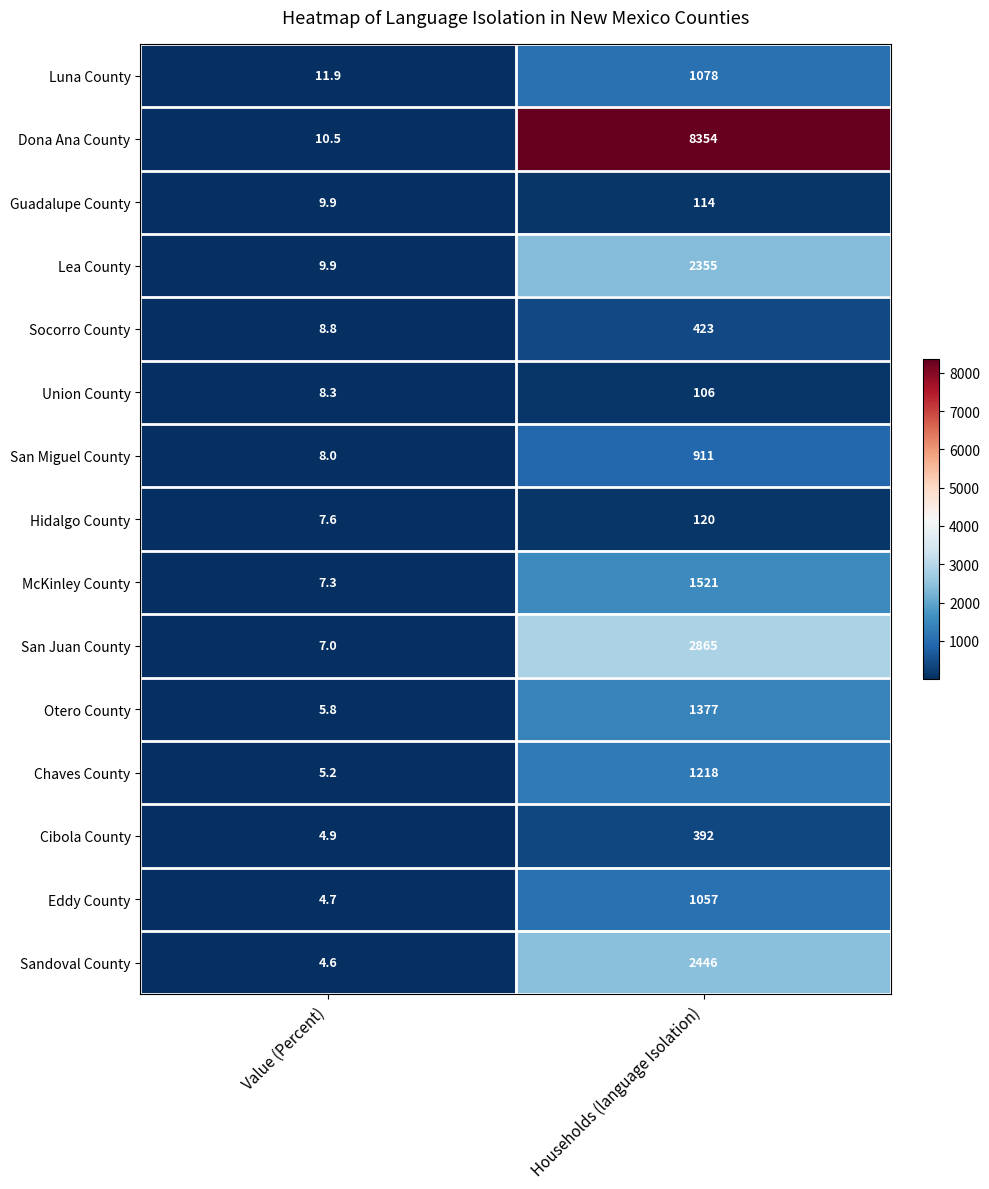

What is the difference between the Eddy County values at Value (Percent) and Households (language Isolation)?

1052.3